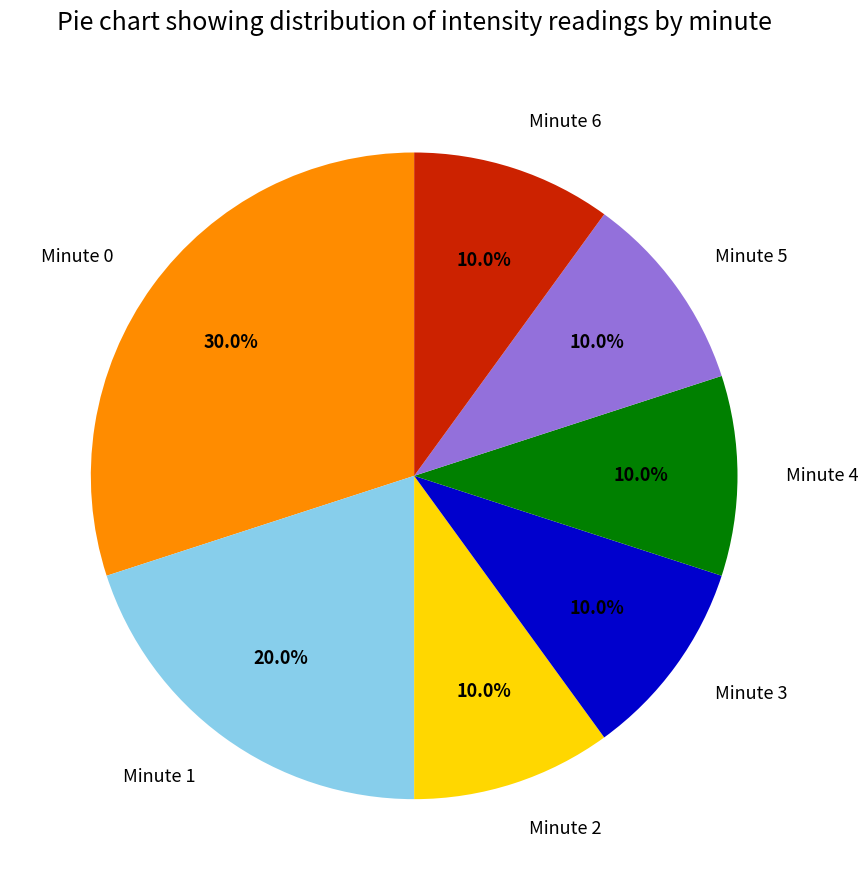

What is the ratio of the value at Minute 1 to the value at Minute 2?

2.0